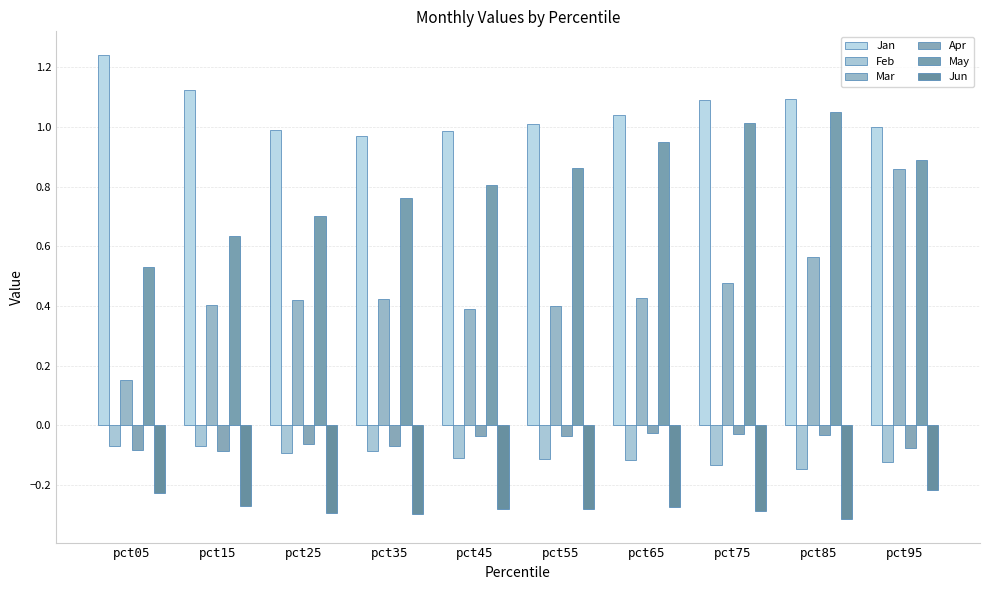

Does the chart contain any negative values?

Yes